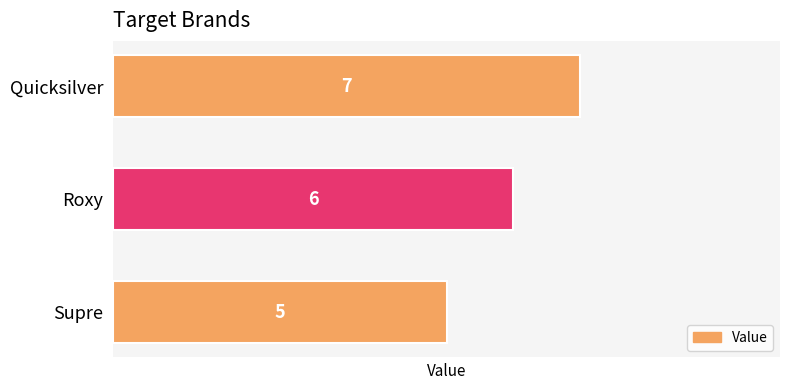

At which label is the value closest to 6?

Roxy